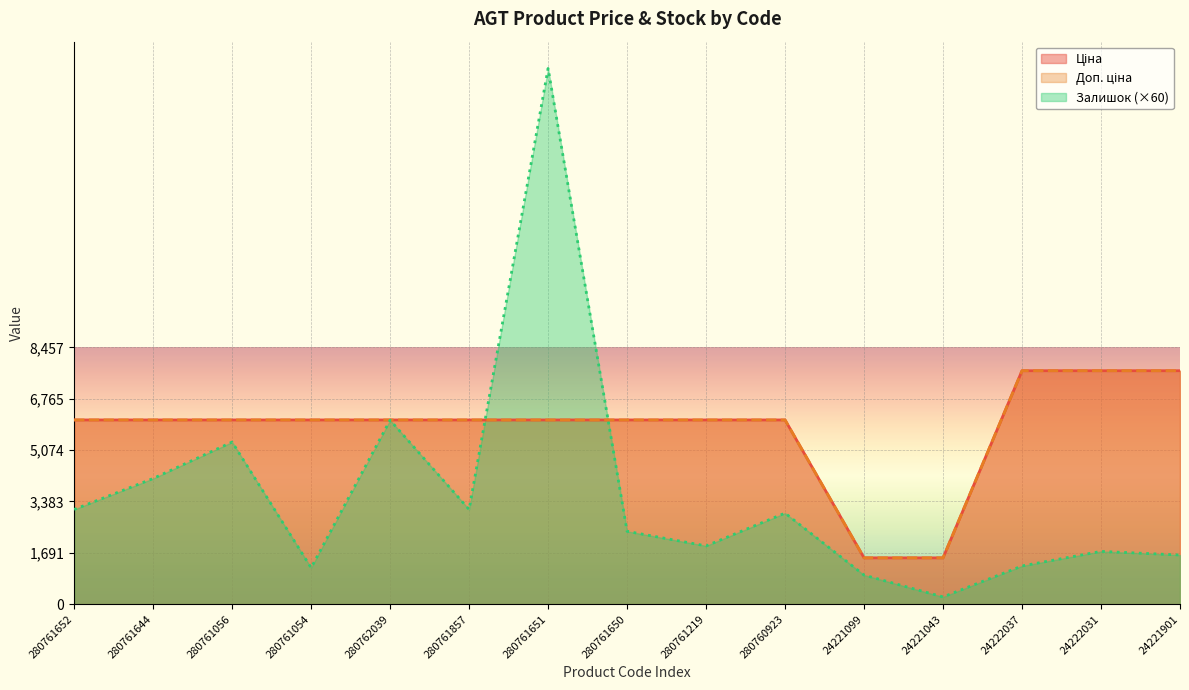

Reading right to left, list all the values displayed in this chart.

Ціна: 7688.0	7688.0	7688.0	1526.8	1526.8	6067.2	6067.2	6067.2	6067.2	6067.2	6067.2	6067.2	6067.2	6067.2	6067.2
Доп. ціна: 7688.0	7688.0	7688.0	1527.0	1527.0	6067.2	6067.2	6067.2	6067.2	6067.2	6067.2	6067.2	6067.2	6067.2	6067.2
Залишок: 1620.0	1740.0	1260.0	240.0	960.0	3000.0	1920.0	2400.0	17640.0	3120.0	6060.0	1200.0	5340.0	4140.0	3120.0